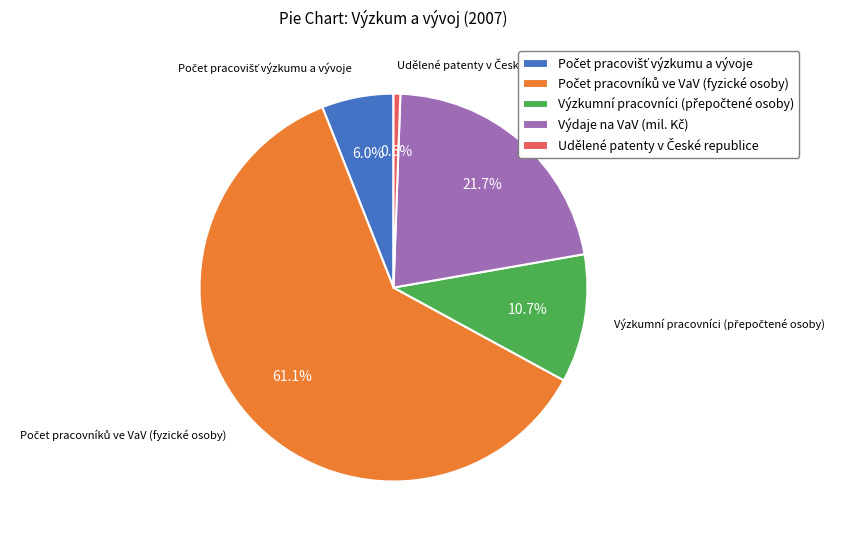

How much of the chart is everything except Počet pracovníků ve VaV (fyzické osoby)?

38.9%